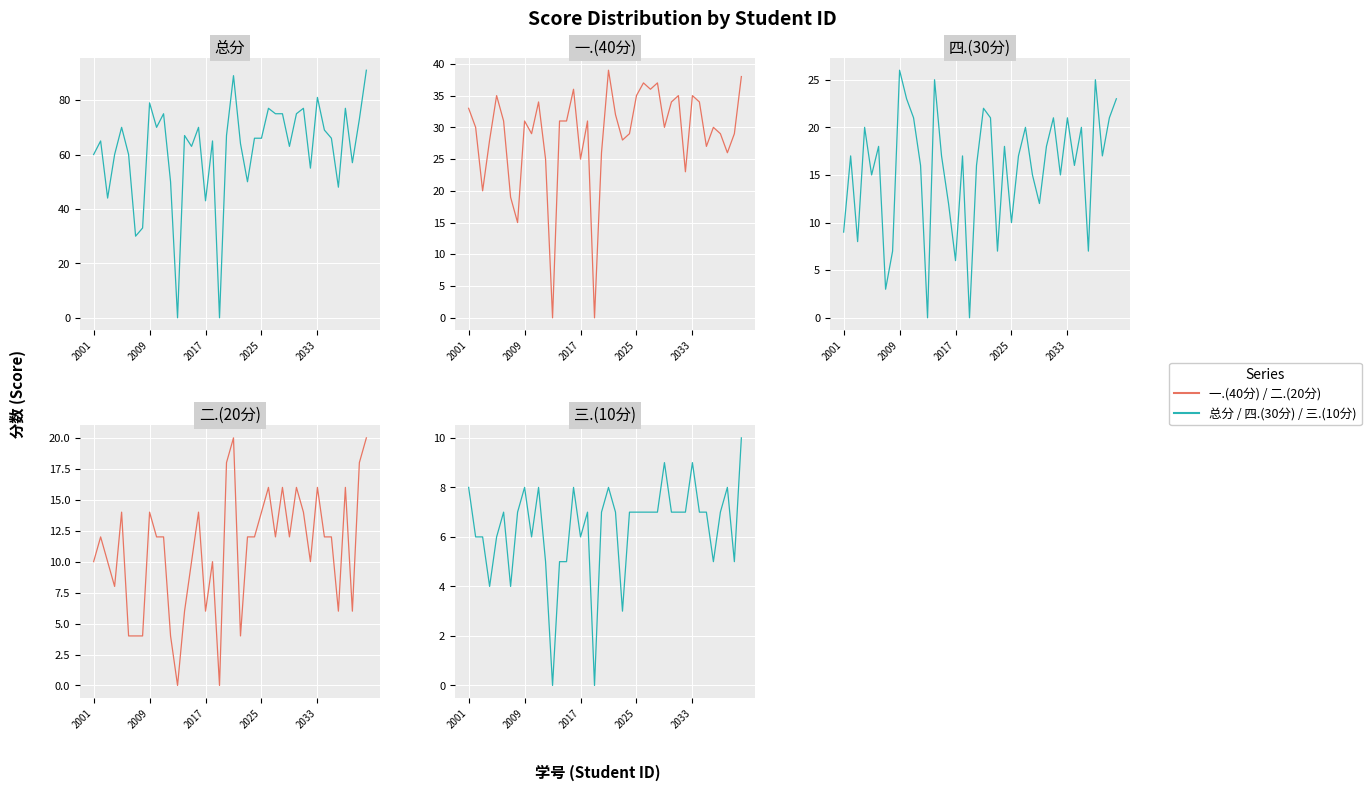

Rank the series by their maximum value, from lowest to highest.

三.(10分), 二.(20分), 四.(30分), 一.(40分), 总分